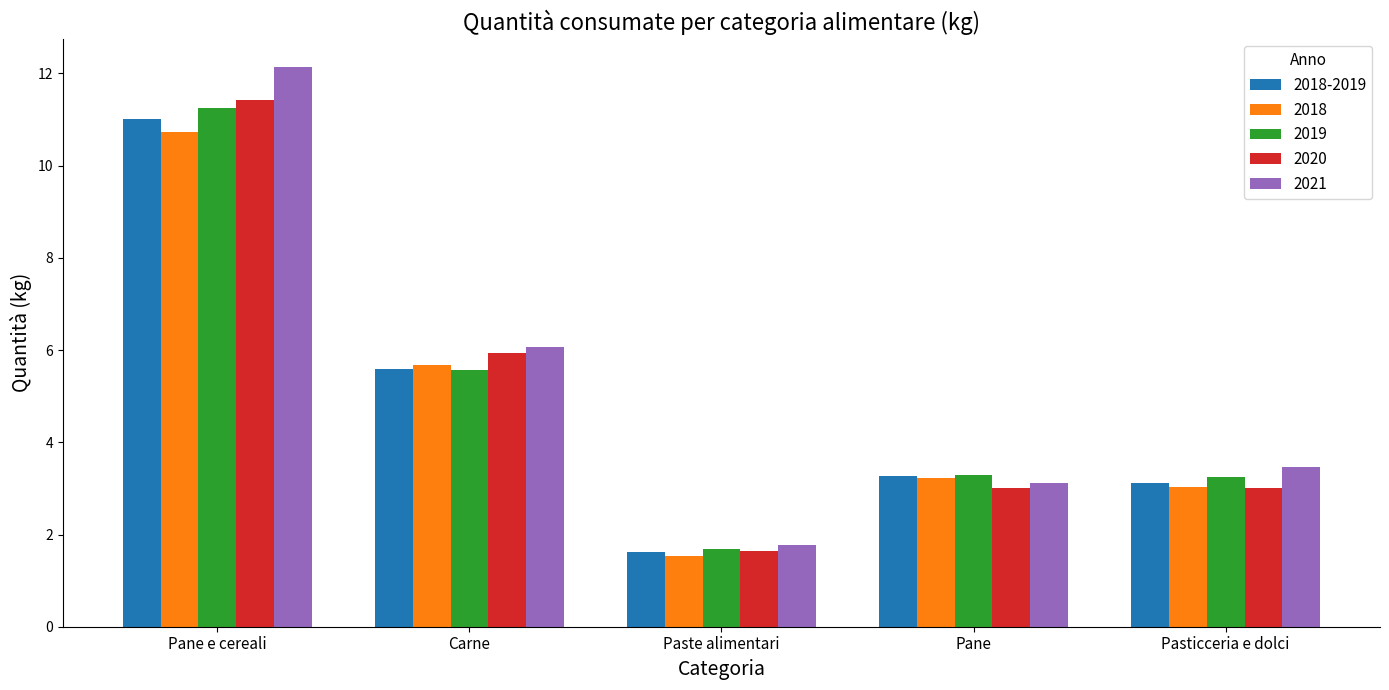

List the series in order of their peak value, highest first.

2021, 2020, 2019, 2018-2019, 2018